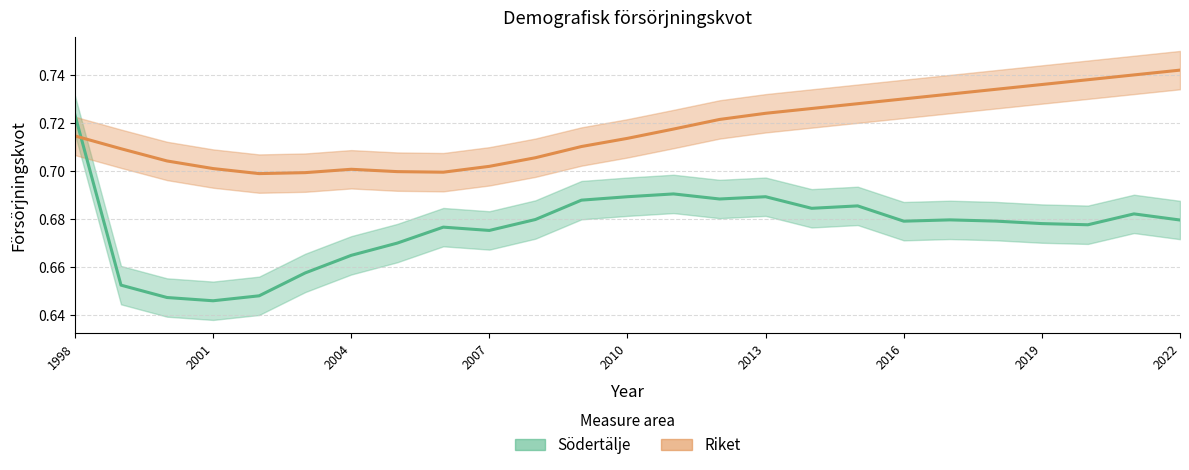

True or false: Riket has more than 0 interior local peaks.

True